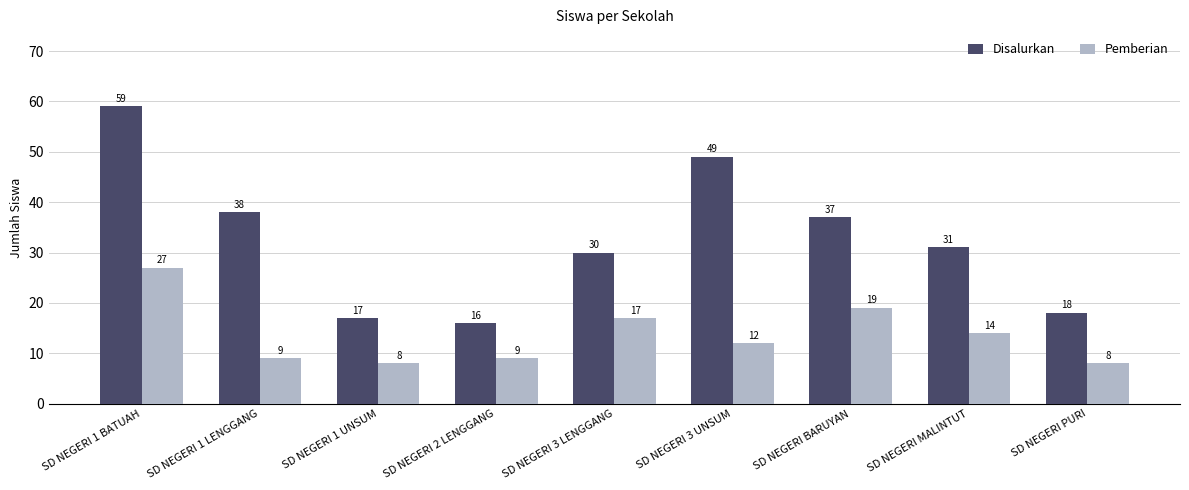

Which category has the highest value in the Pemberian series?

SD NEGERI 1 BATUAH